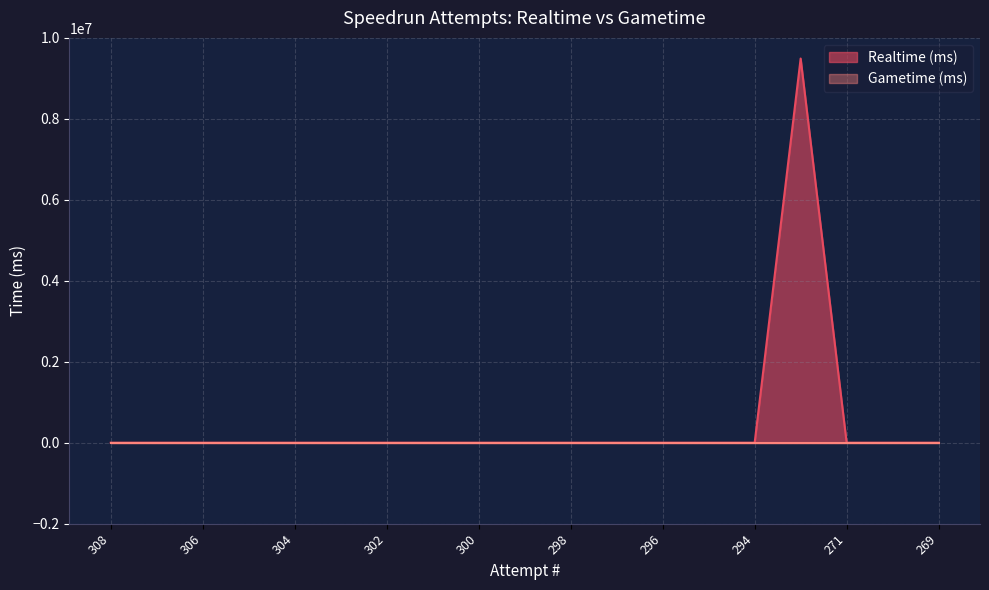

How many lines are shown in the chart?

2